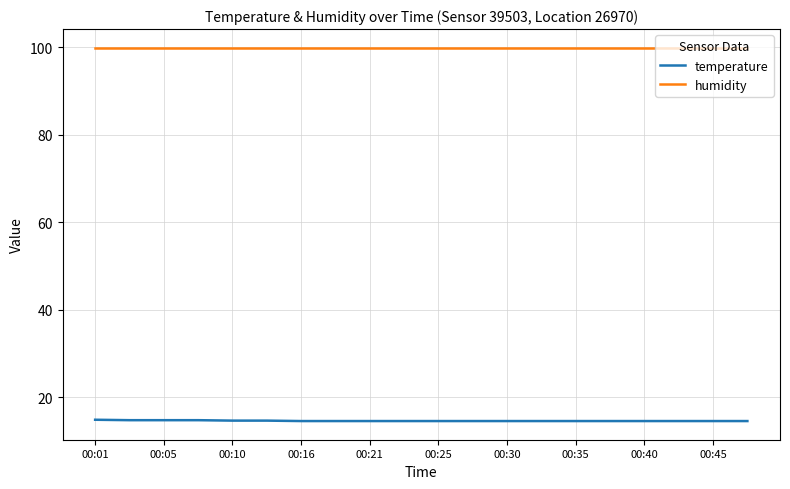

True or false: humidity and temperature intersect in this chart.

False